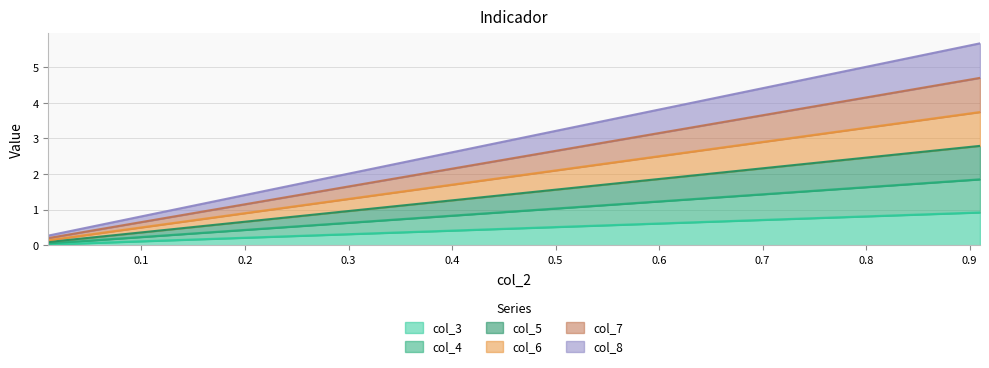

True or false: col_8 has more than 0 points higher than both neighbors.

False